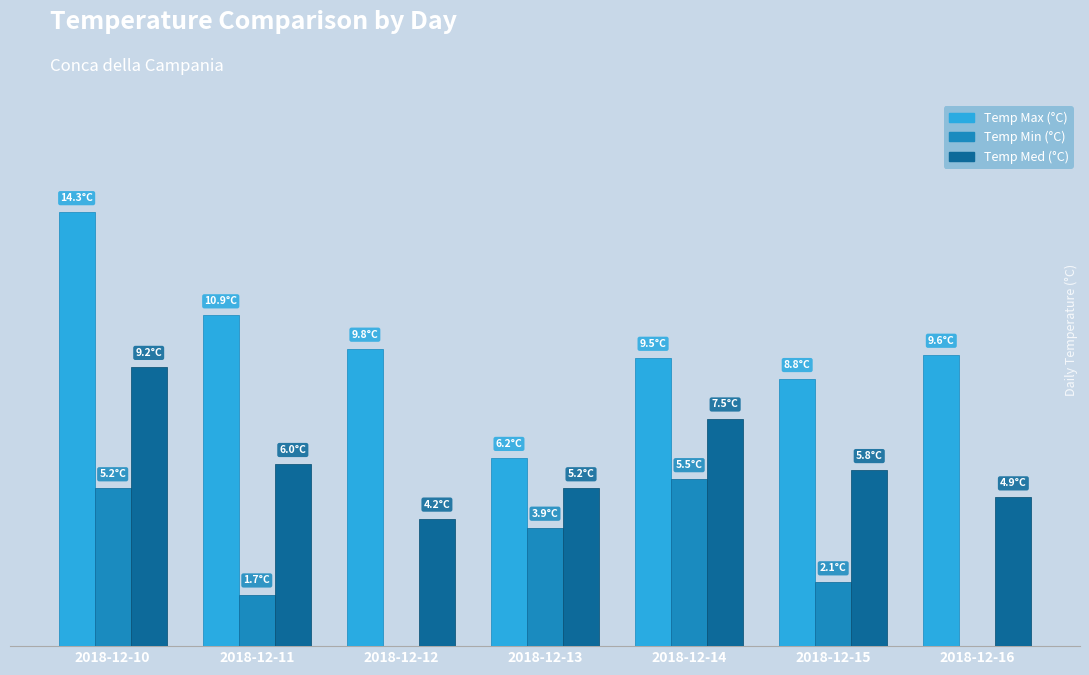

Reading left to right, extract all data points from this chart.

Temp Max (°C): 2018-12-10=14.3	2018-12-11=10.9	2018-12-12=9.8	2018-12-13=6.2	2018-12-14=9.5	2018-12-15=8.8	2018-12-16=9.6
Temp Min (°C): 2018-12-10=5.2	2018-12-11=1.7	2018-12-12=-0.6	2018-12-13=3.9	2018-12-14=5.5	2018-12-15=2.1	2018-12-16=-0.1
Temp Med (°C): 2018-12-10=9.2	2018-12-11=6.0	2018-12-12=4.2	2018-12-13=5.2	2018-12-14=7.5	2018-12-15=5.8	2018-12-16=4.9